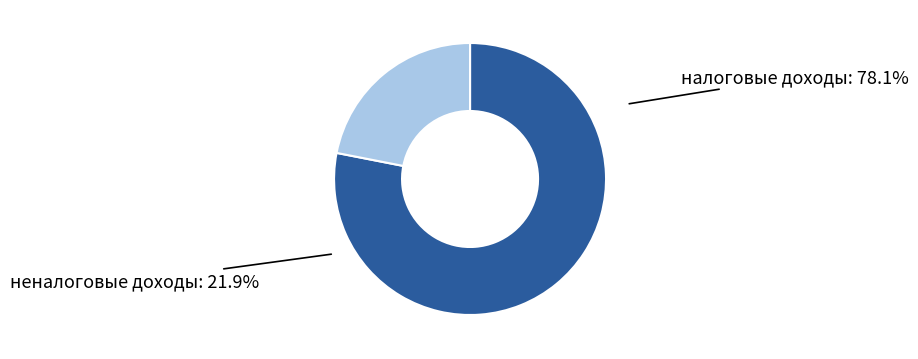

How many slices are in this pie chart?

2